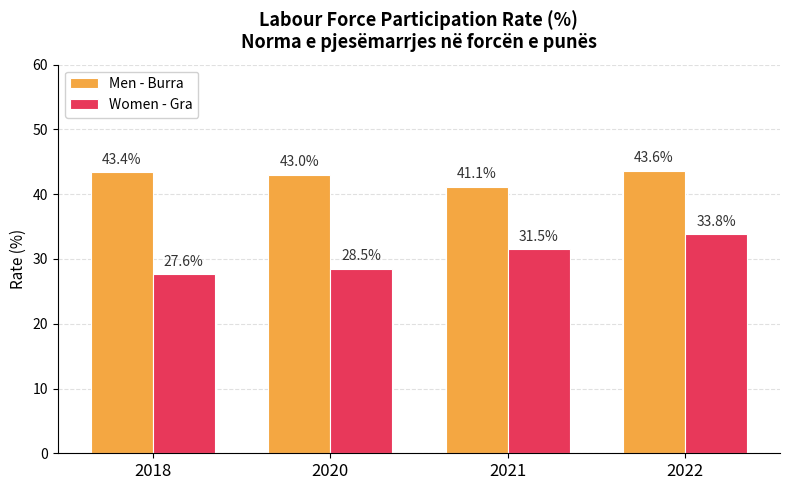

At which label is Men - Burra closest to 42?

2021